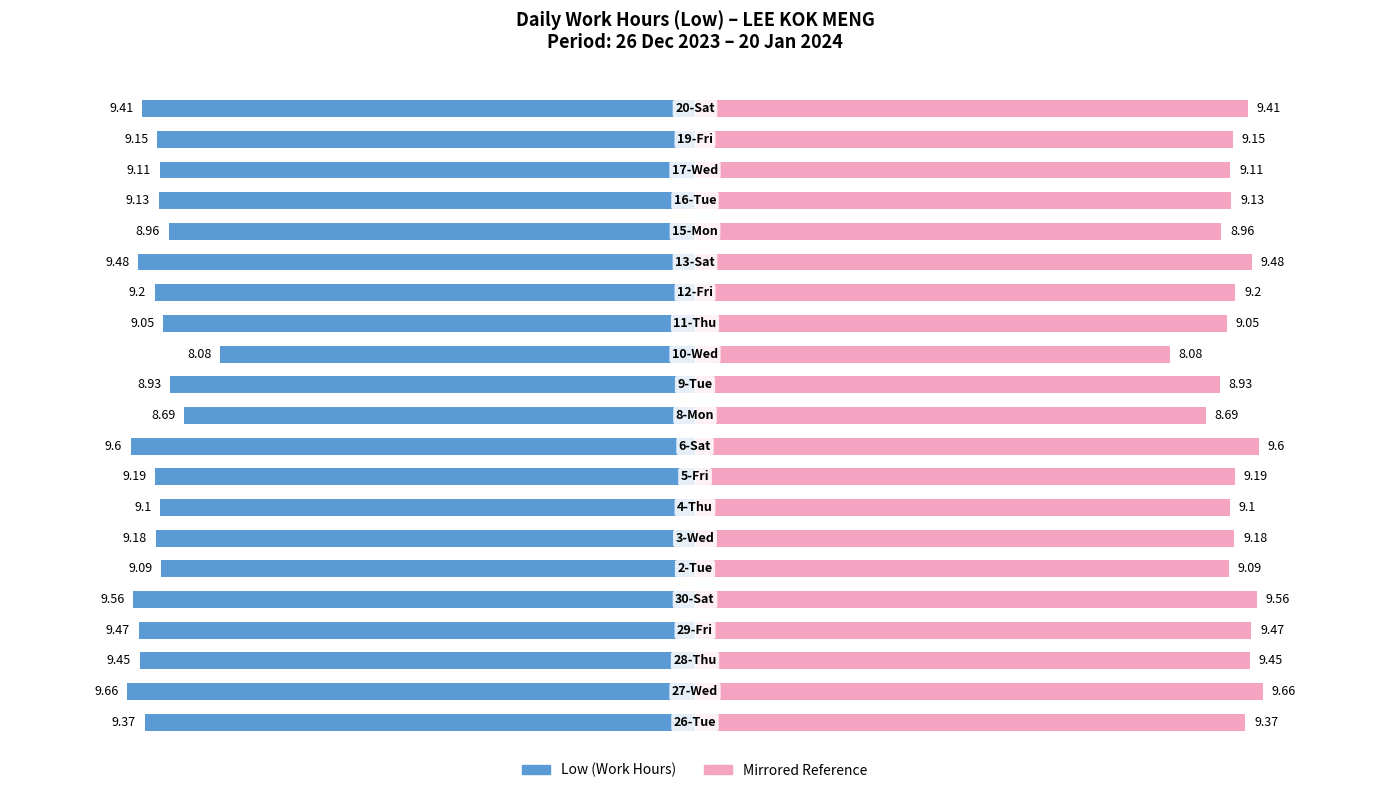

How many series are shown in this chart?

2